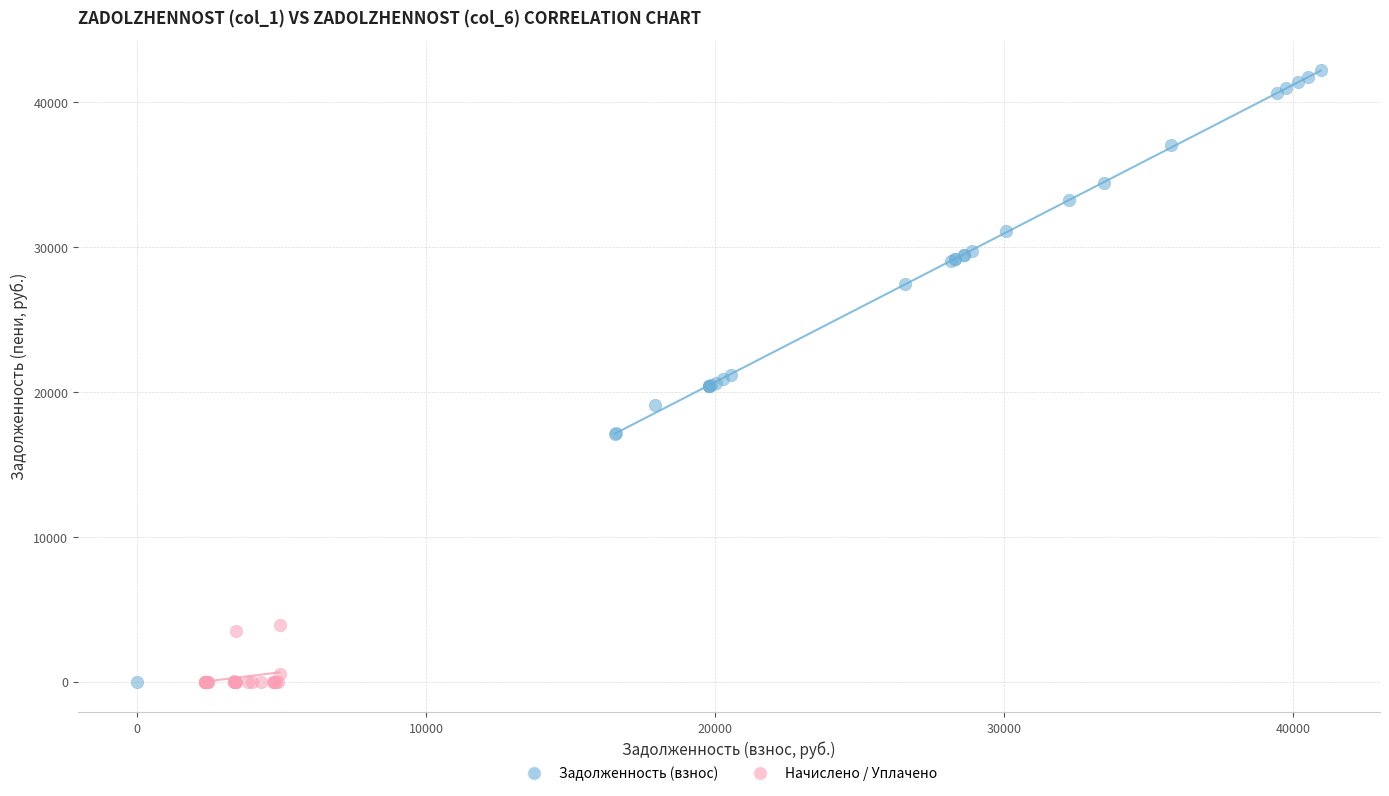

Which series has the widest spread of Y values?

Задолженность (взнос)